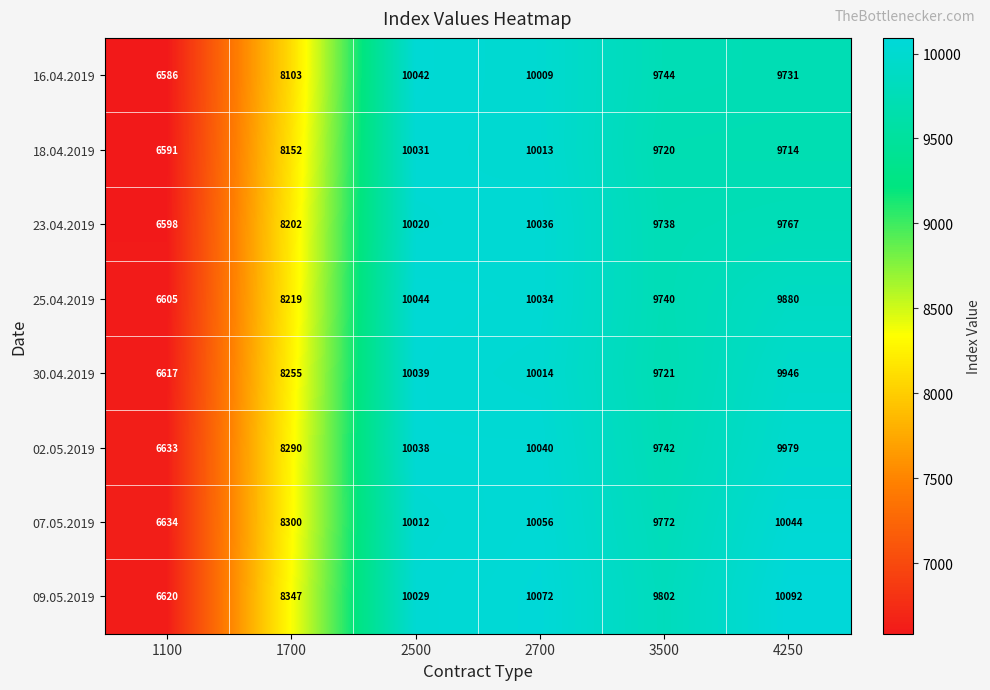

Which series changed the most between 2700 and 4250?

18.04.2019